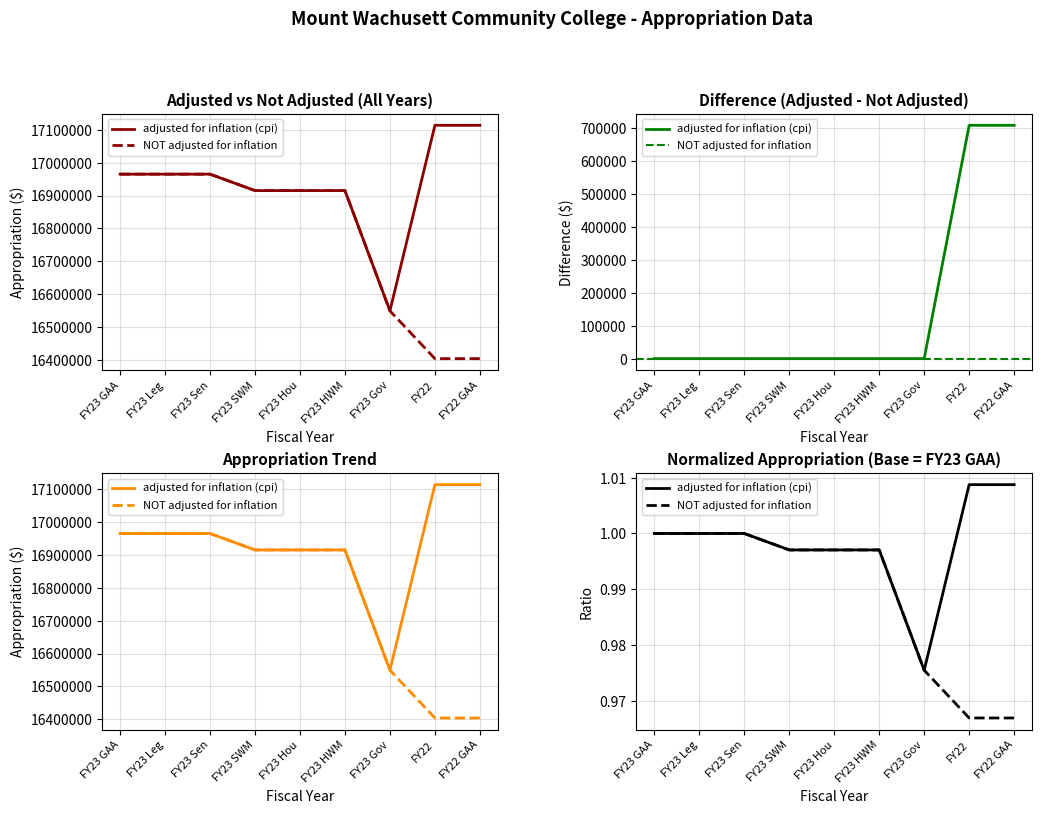

True or false: NOT adjusted for inflation and adjusted for inflation (cpi) cross at least once.

False